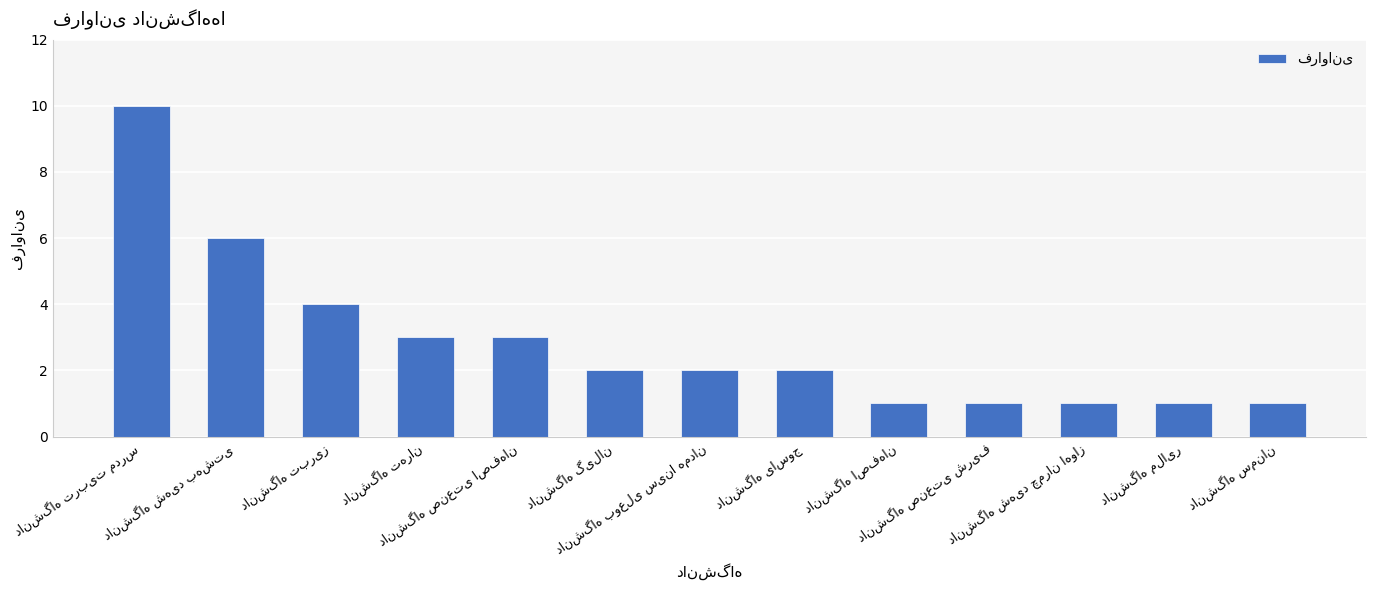

What is the greatest value displayed?

10